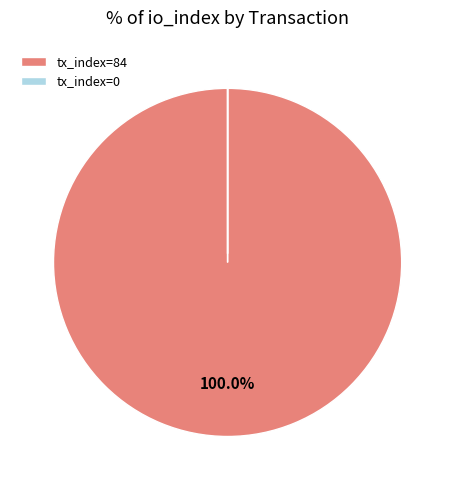

What is the largest slice in the pie chart?

tx_index=84